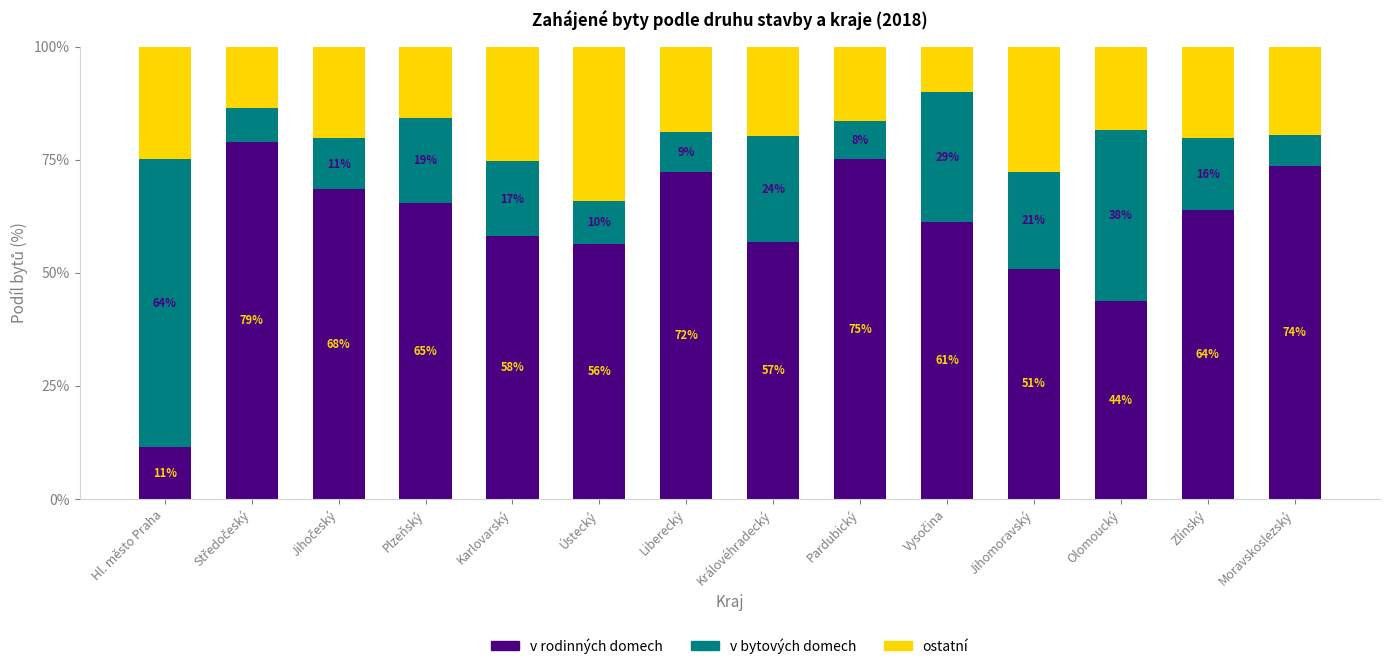

What are all the series names shown in the legend?

v rodinných domech, v bytových domech, ostatní